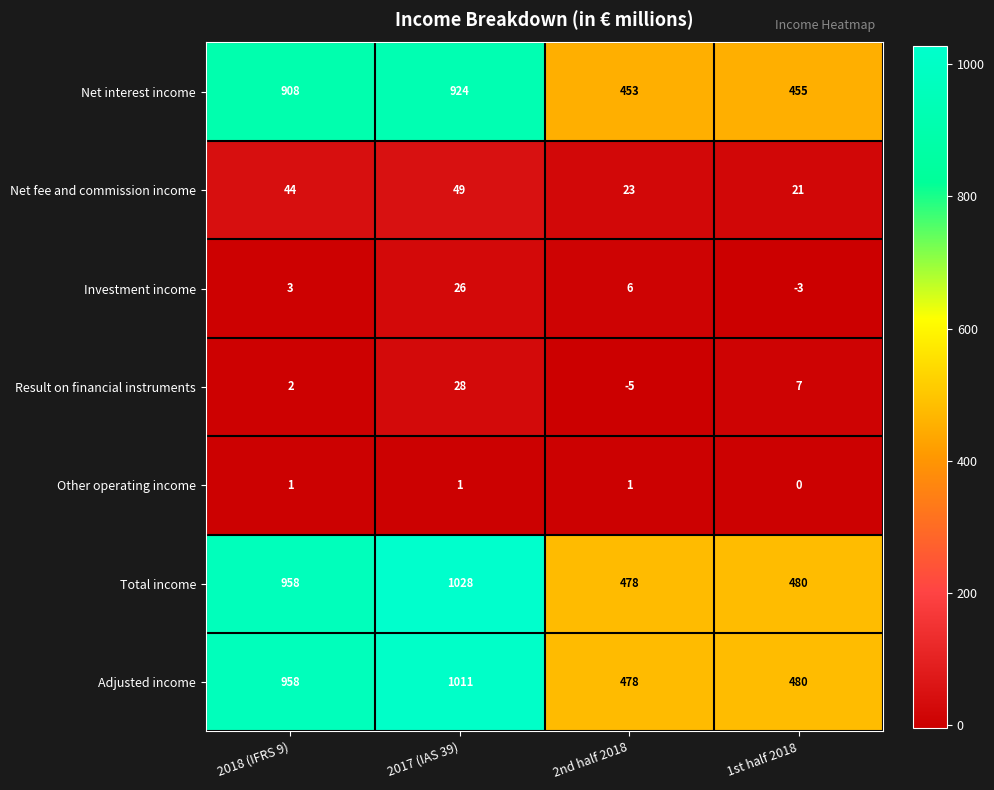

Is it true that Adjusted income equals 1011 at 2017 (IAS 39)?

True